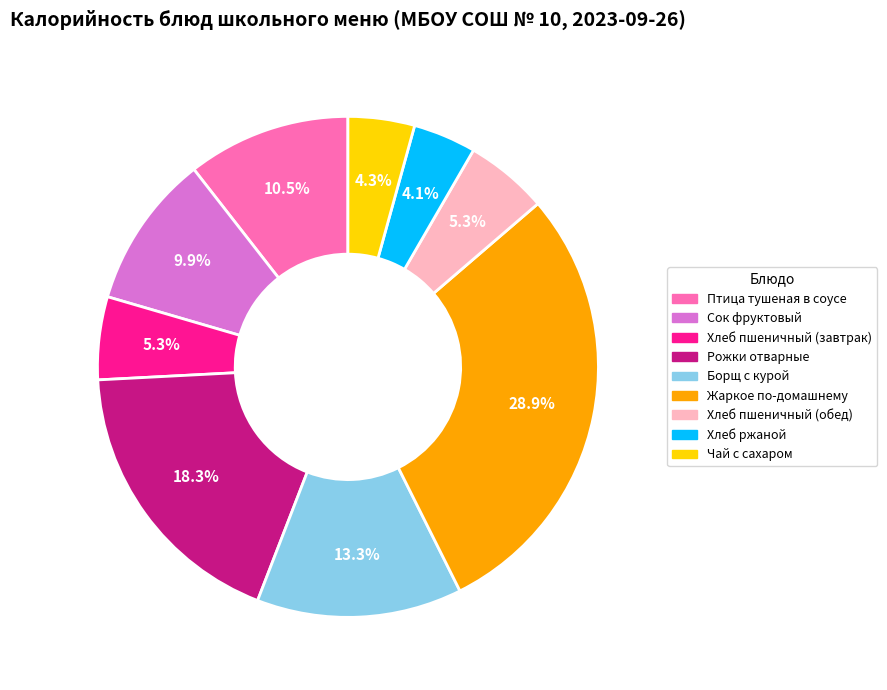

Which slice is the largest?

Жаркое по-домашнему